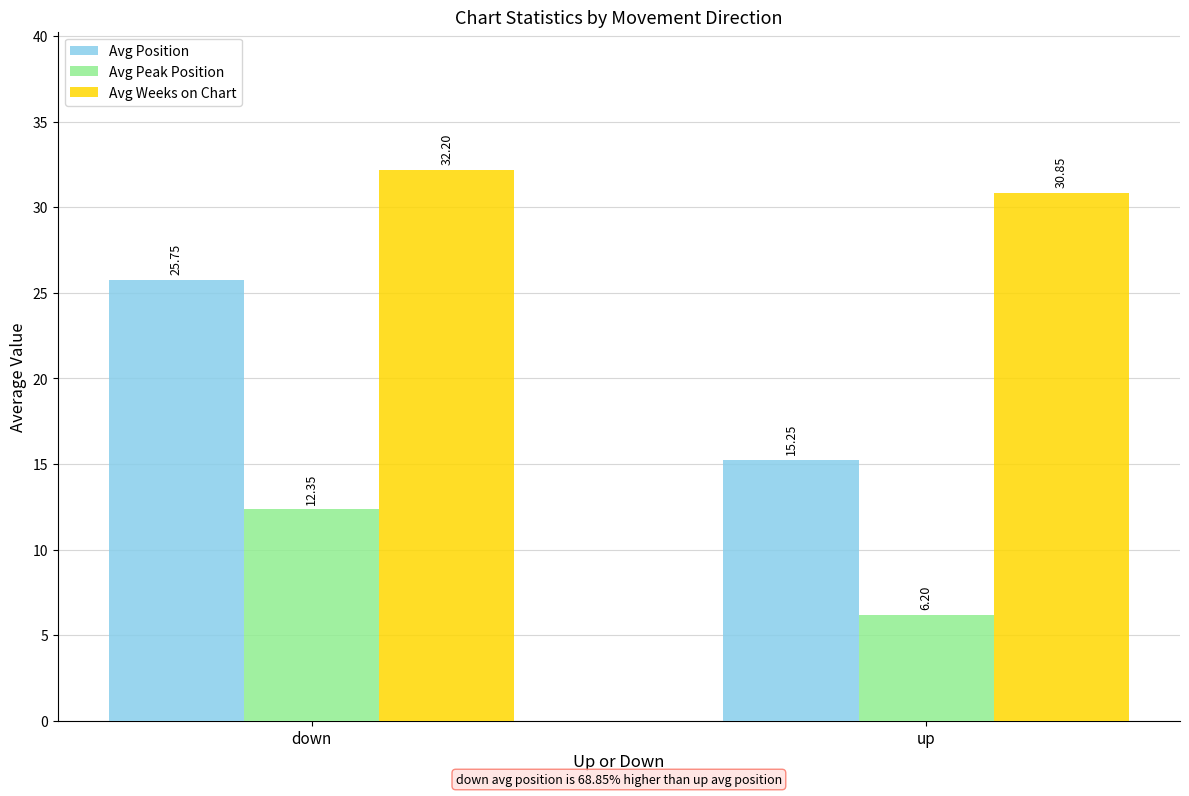

What is the label of the 1st bar from the right?

up